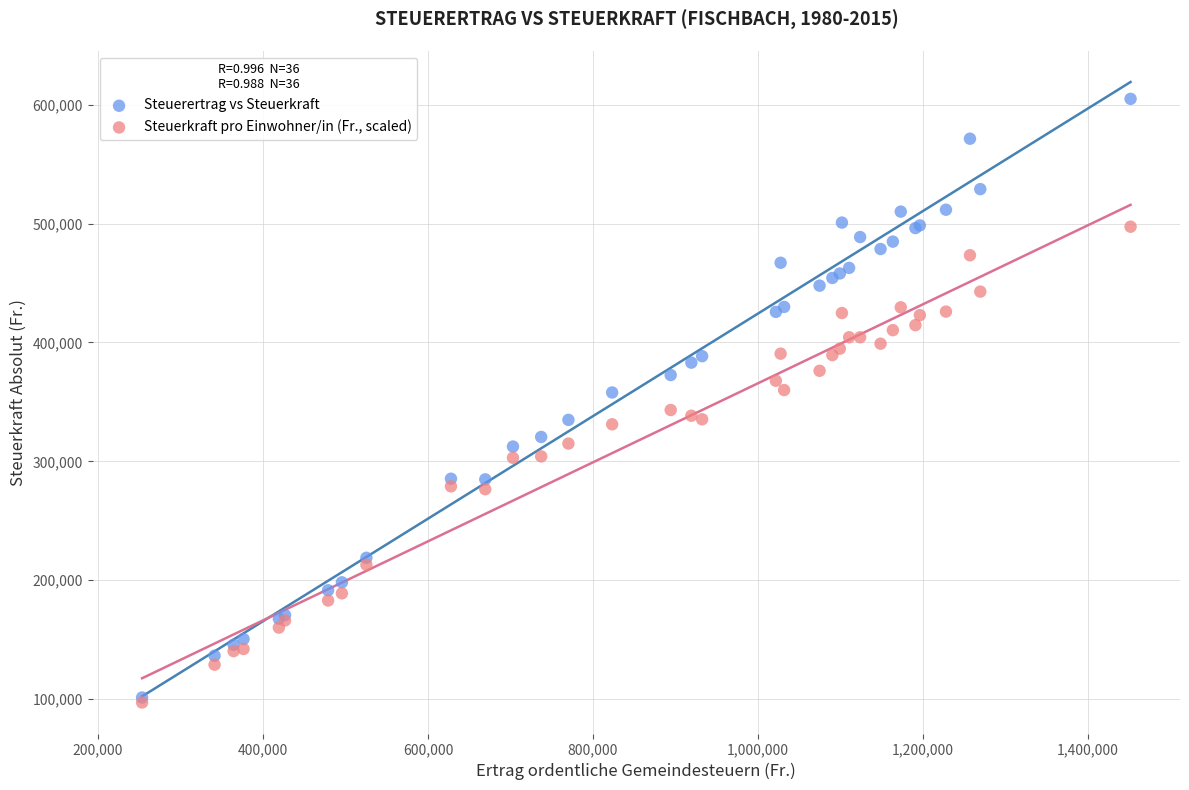

What are all the series names shown in the legend?

Steuerertrag vs Steuerkraft, Steuerkraft pro Einwohner/in (Fr., scaled)